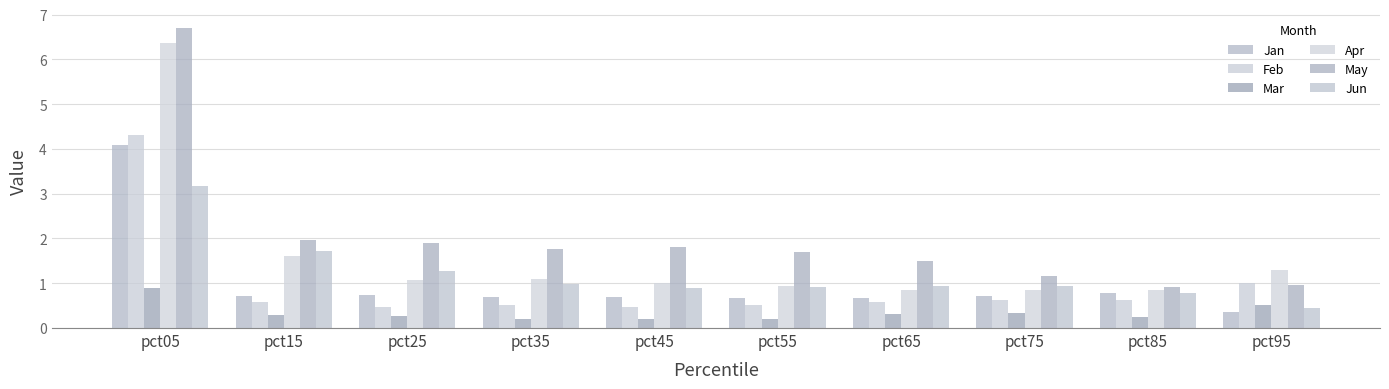

What is the greatest value displayed?

6.7